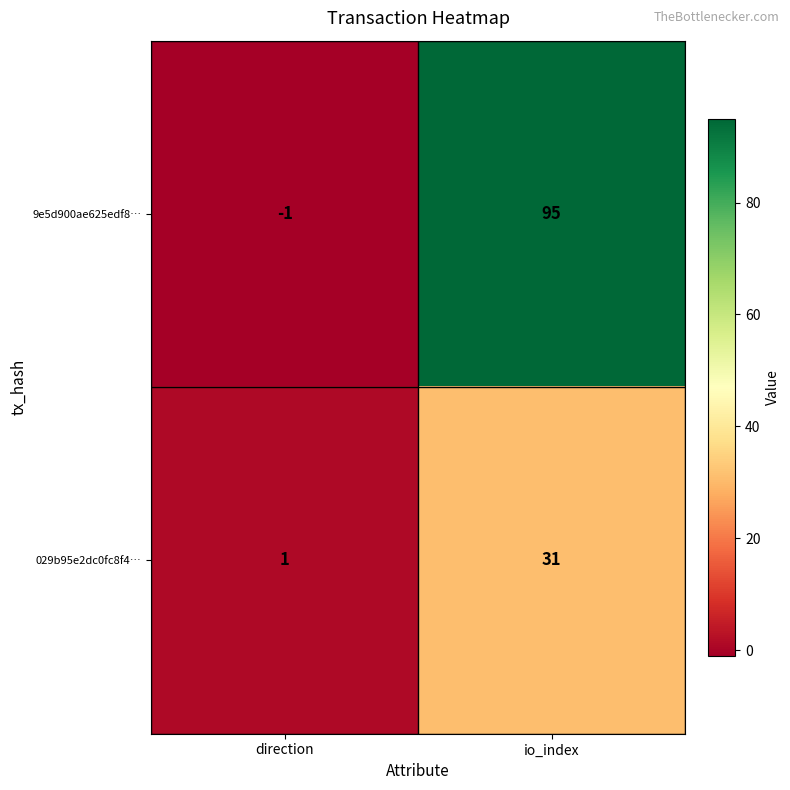

The 9e5d900ae625edf8… series shows 95 at io_index. True or false?

True